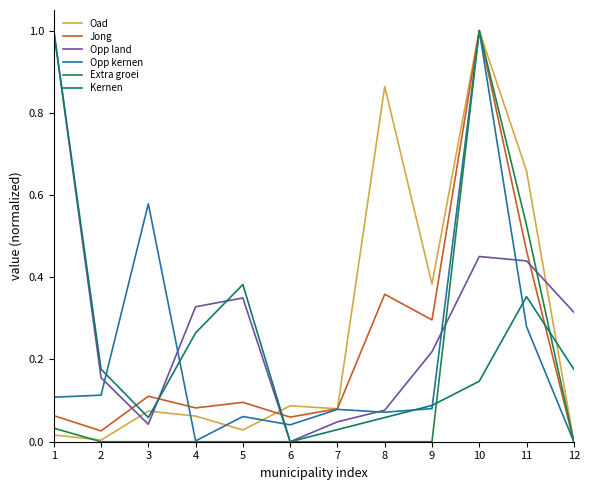

Does the chart display data point markers on the line(s)?

No